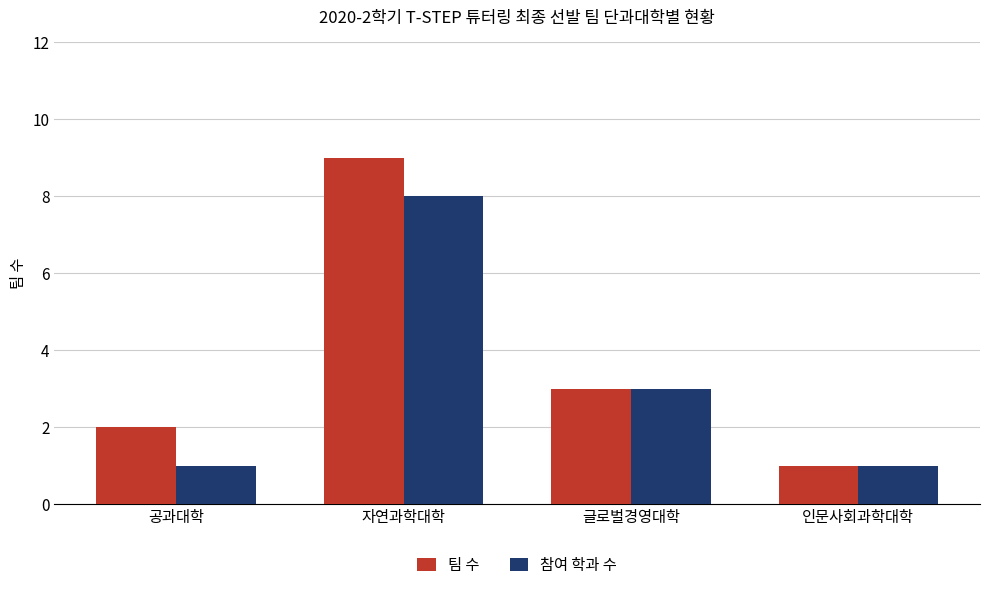

True or false: 참여 학과 수 has a value of 4 at 글로벌경영대학.

False